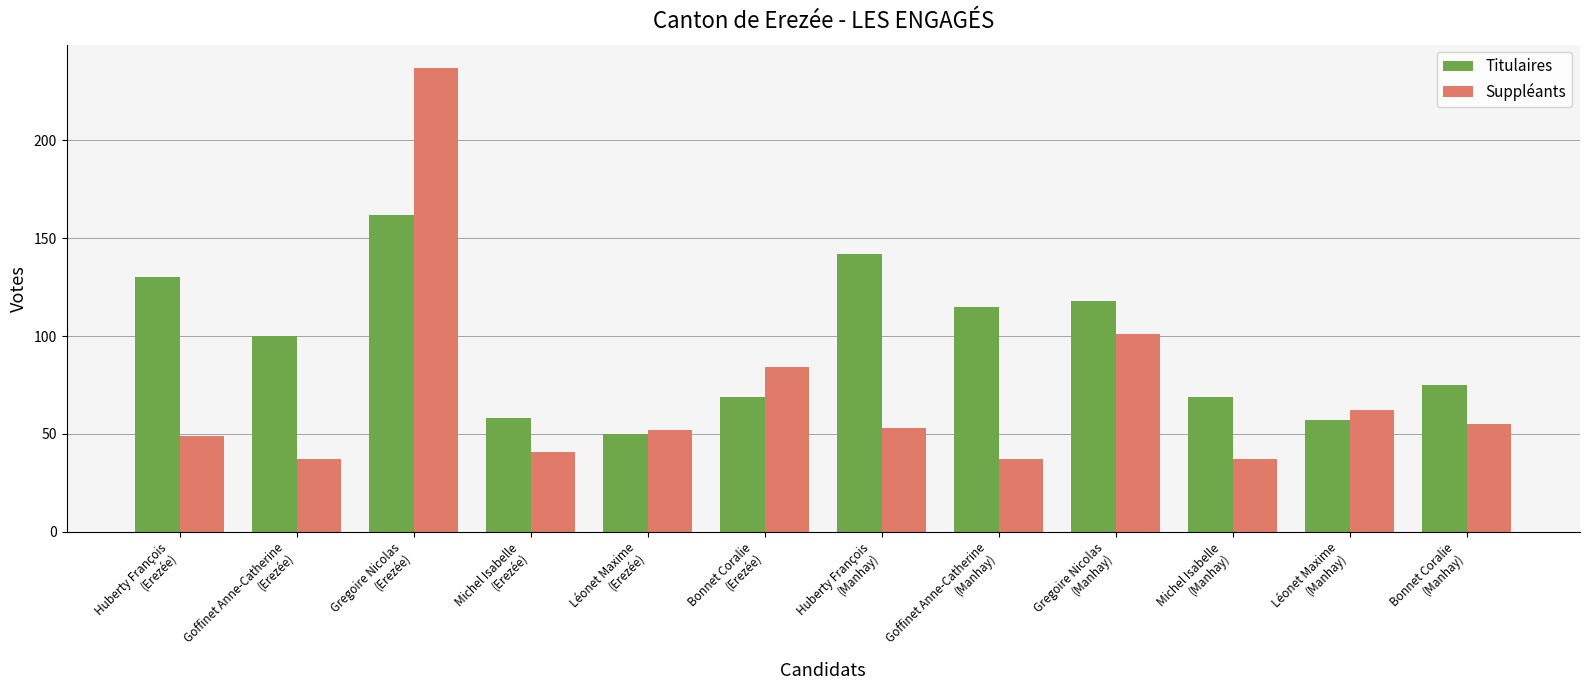

How many series are shown in this chart?

2